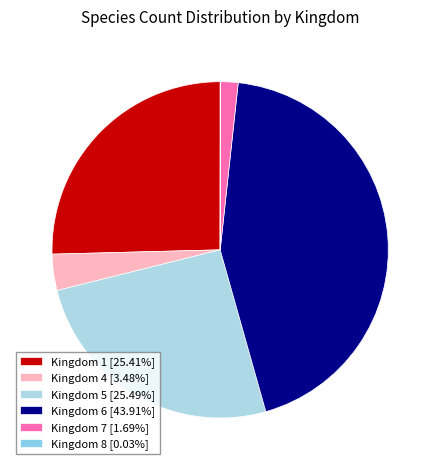

Which category has the biggest portion of the pie?

6